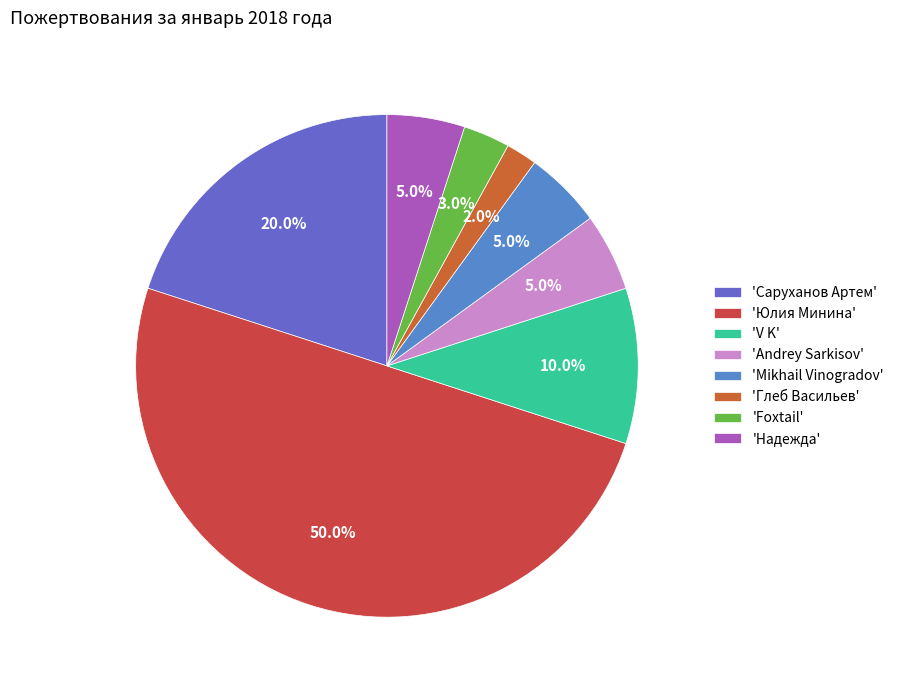

How many segments does this pie chart have?

8